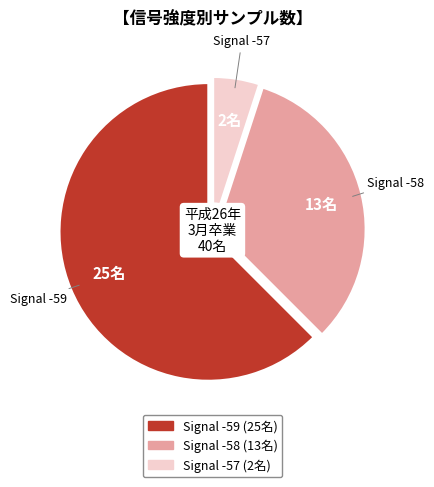

Count the number of slices in the pie.

3